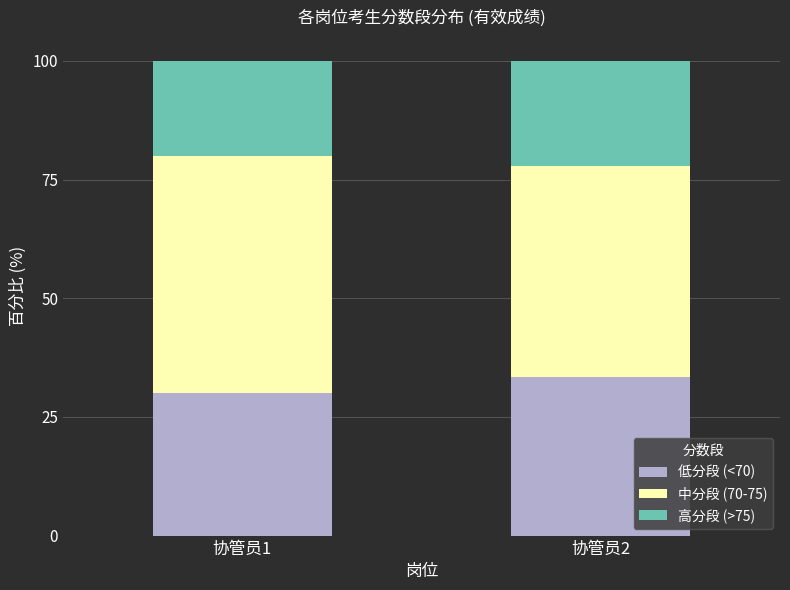

What is the difference between the 低分段 (<70) values at 协管员2 and 协管员1?

3.3